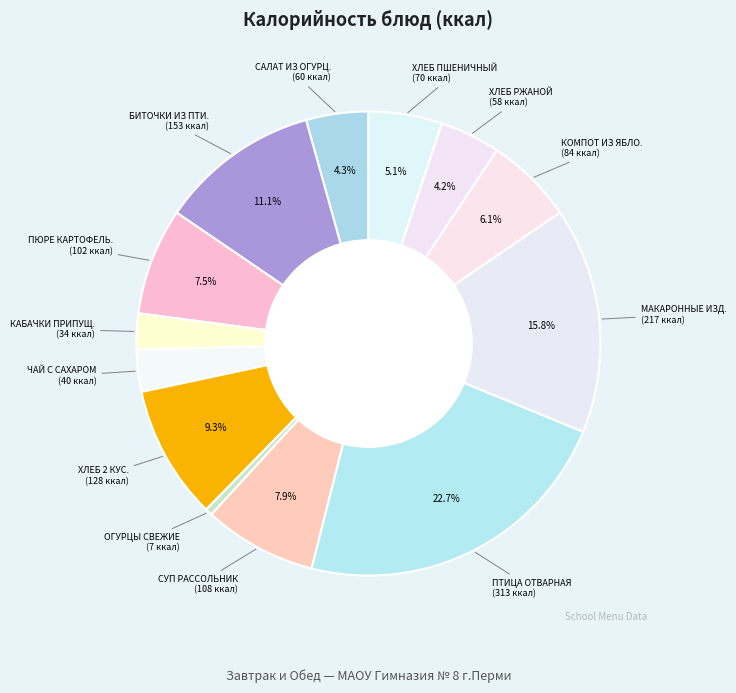

How many slices are in this pie chart?

13